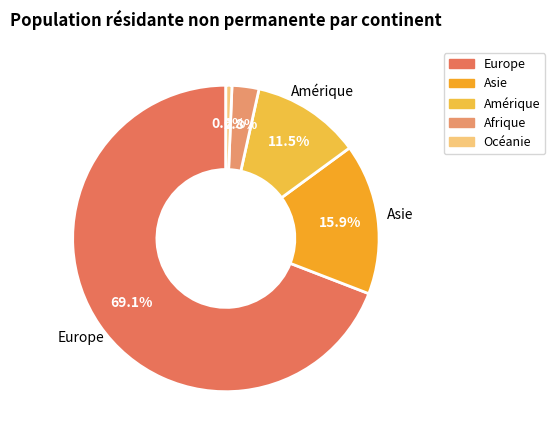

What is the change in value from Europe to Amérique?

-996